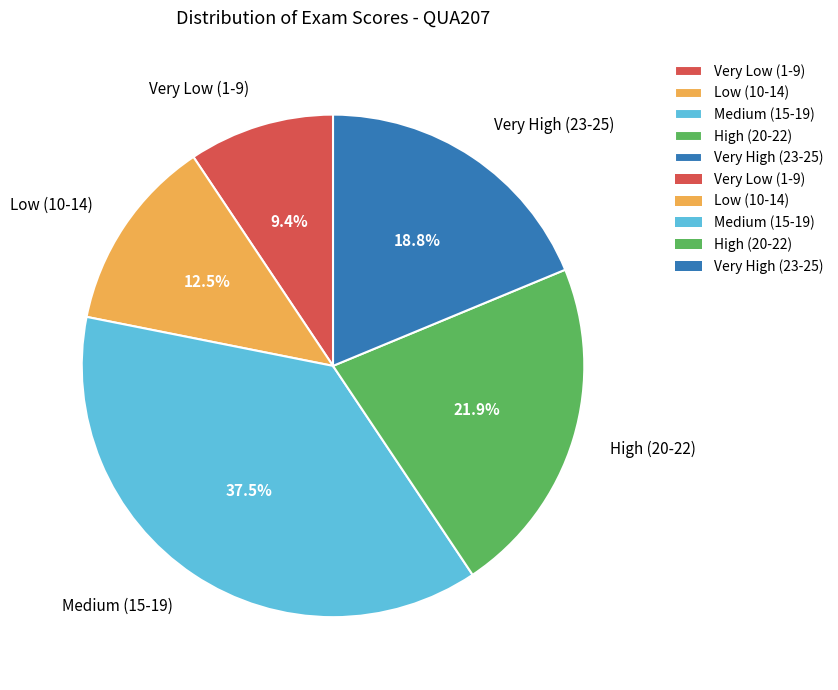

Which slice is the largest?

Medium (15-19)